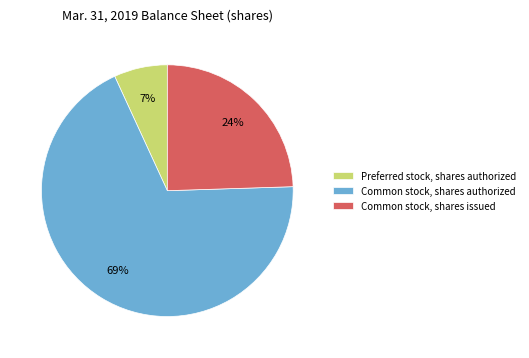

To the nearest percent, what is the difference between the Preferred stock, shares authorized and Common stock, shares authorized slice percentages?

62%